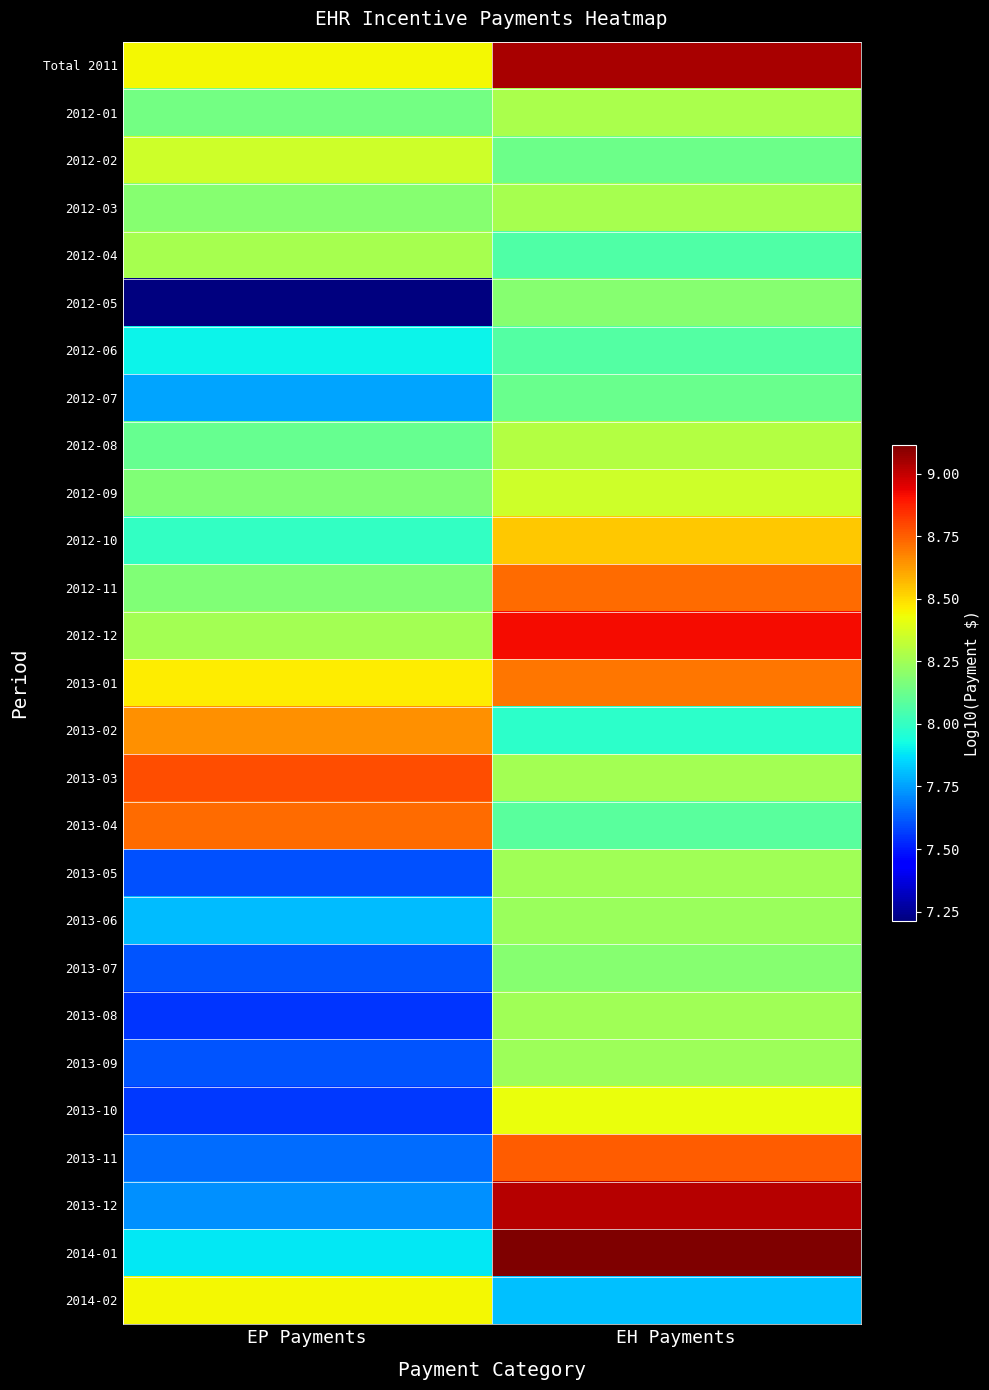

Reading left to right, extract all data points from this chart.

Total 2011: EP Payments=8.4	EH Payments=9.0
2012-01: EP Payments=8.1	EH Payments=8.3
2012-02: EP Payments=8.3	EH Payments=8.1
2012-03: EP Payments=8.2	EH Payments=8.3
2012-04: EP Payments=8.3	EH Payments=8.1
2012-05: EP Payments=7.2	EH Payments=8.2
2012-06: EP Payments=7.9	EH Payments=8.1
2012-07: EP Payments=7.8	EH Payments=8.1
2012-08: EP Payments=8.1	EH Payments=8.3
2012-09: EP Payments=8.2	EH Payments=8.4
2012-10: EP Payments=8.0	EH Payments=8.5
2012-11: EP Payments=8.2	EH Payments=8.7
2012-12: EP Payments=8.3	EH Payments=8.9
2013-01: EP Payments=8.5	EH Payments=8.7
2013-02: EP Payments=8.7	EH Payments=8.0
2013-03: EP Payments=8.8	EH Payments=8.3
2013-04: EP Payments=8.7	EH Payments=8.1
2013-05: EP Payments=7.6	EH Payments=8.2
2013-06: EP Payments=7.8	EH Payments=8.2
2013-07: EP Payments=7.6	EH Payments=8.2
2013-08: EP Payments=7.6	EH Payments=8.2
2013-09: EP Payments=7.6	EH Payments=8.2
2013-10: EP Payments=7.6	EH Payments=8.4
2013-11: EP Payments=7.7	EH Payments=8.8
2013-12: EP Payments=7.7	EH Payments=9.0
2014-01: EP Payments=7.9	EH Payments=9.1
2014-02: EP Payments=8.4	EH Payments=7.8